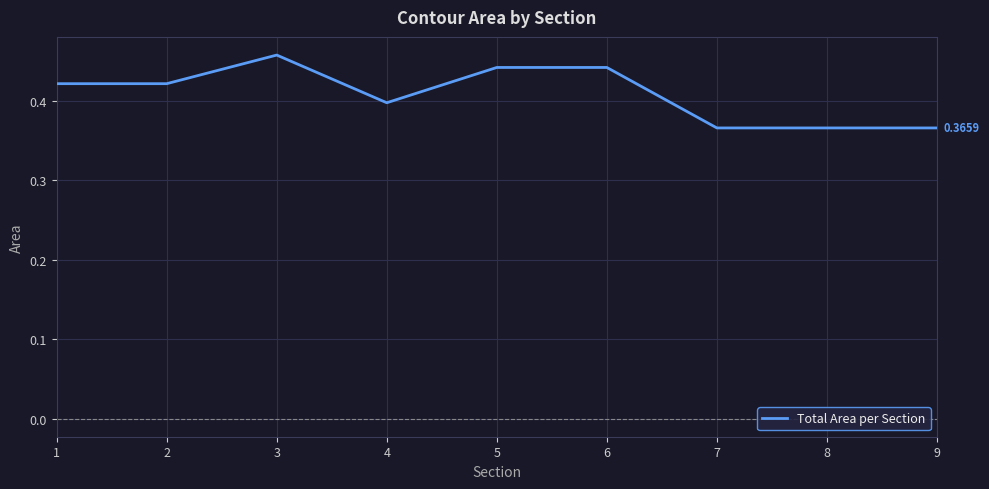

Between 7 and 6, which is larger?

6